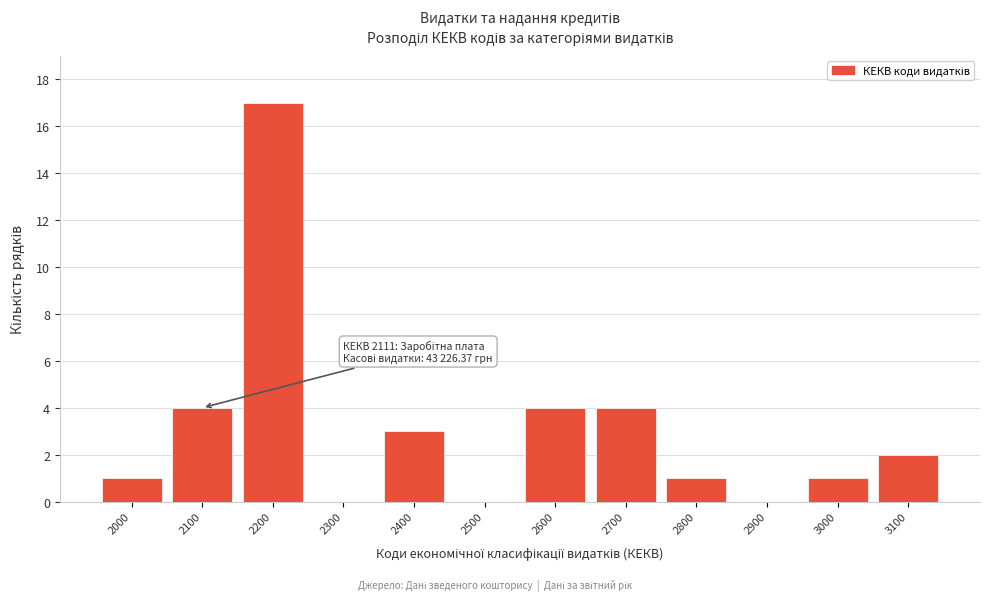

Reading left to right, transcribe all the data shown in this chart.

2000=1	2100=4	2200=17	2300=0	2400=3	2500=0	2600=4	2700=4	2800=1	2900=0	3000=1	3100=2